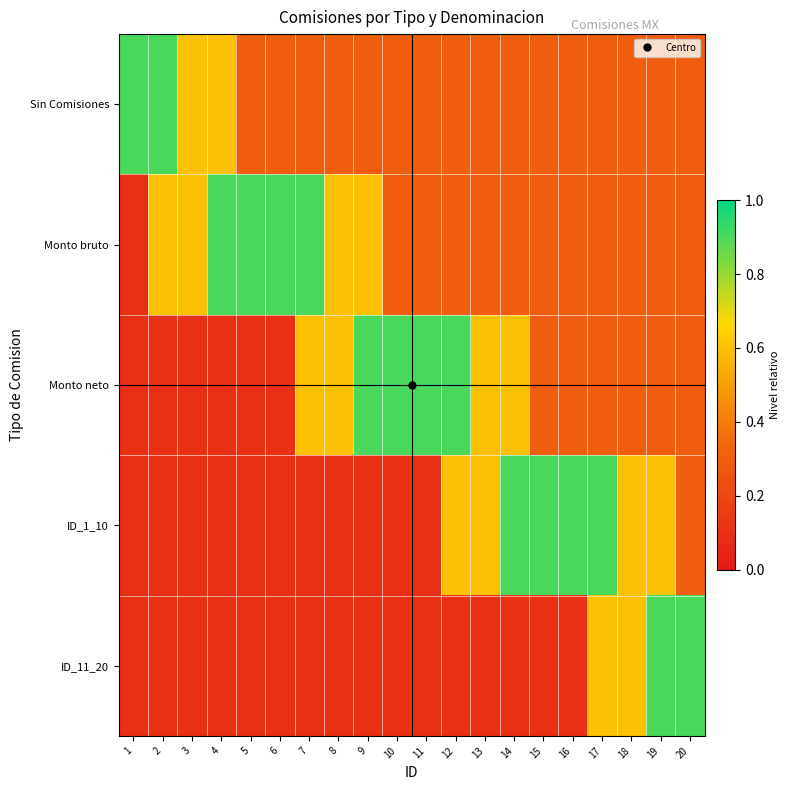

At how many categories does at least one series exceed 0?

20